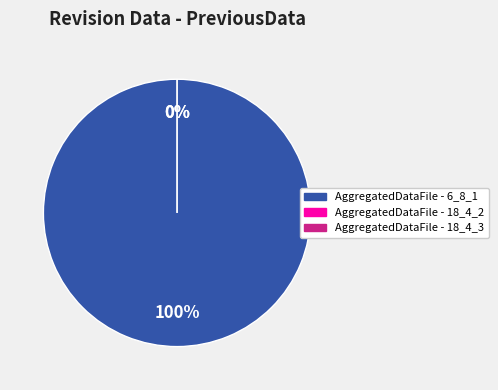

What is the smallest slice in the pie chart?

AggregatedDataFile - 18_4_2